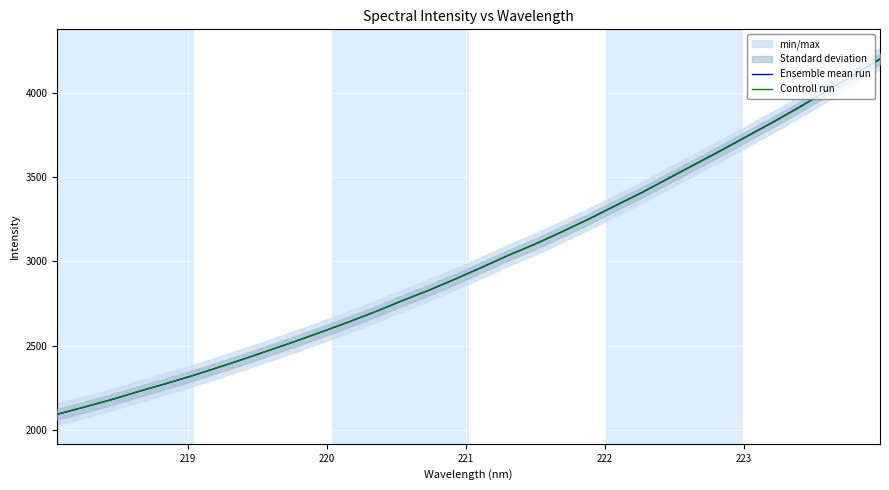

What is the difference between the maximum and second lowest values in the Controll run series?

2066.5